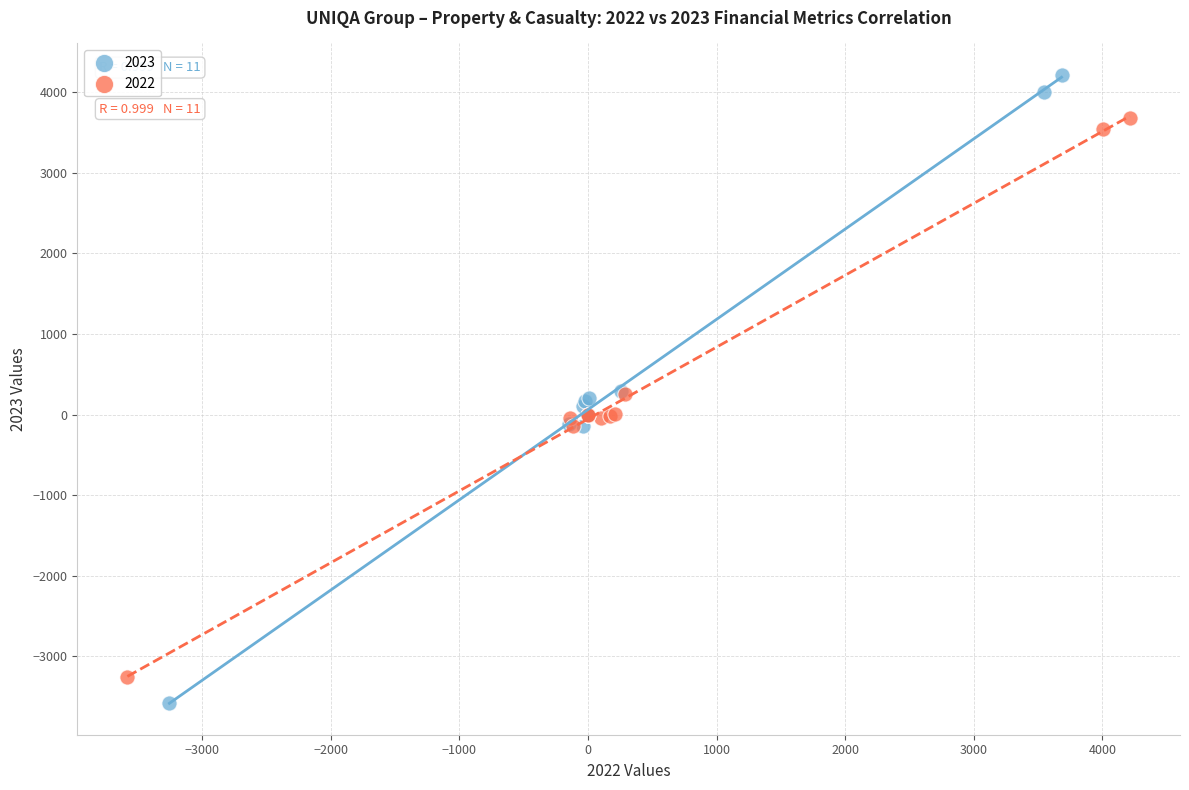

Which series reaches the maximum Y coordinate?

2023